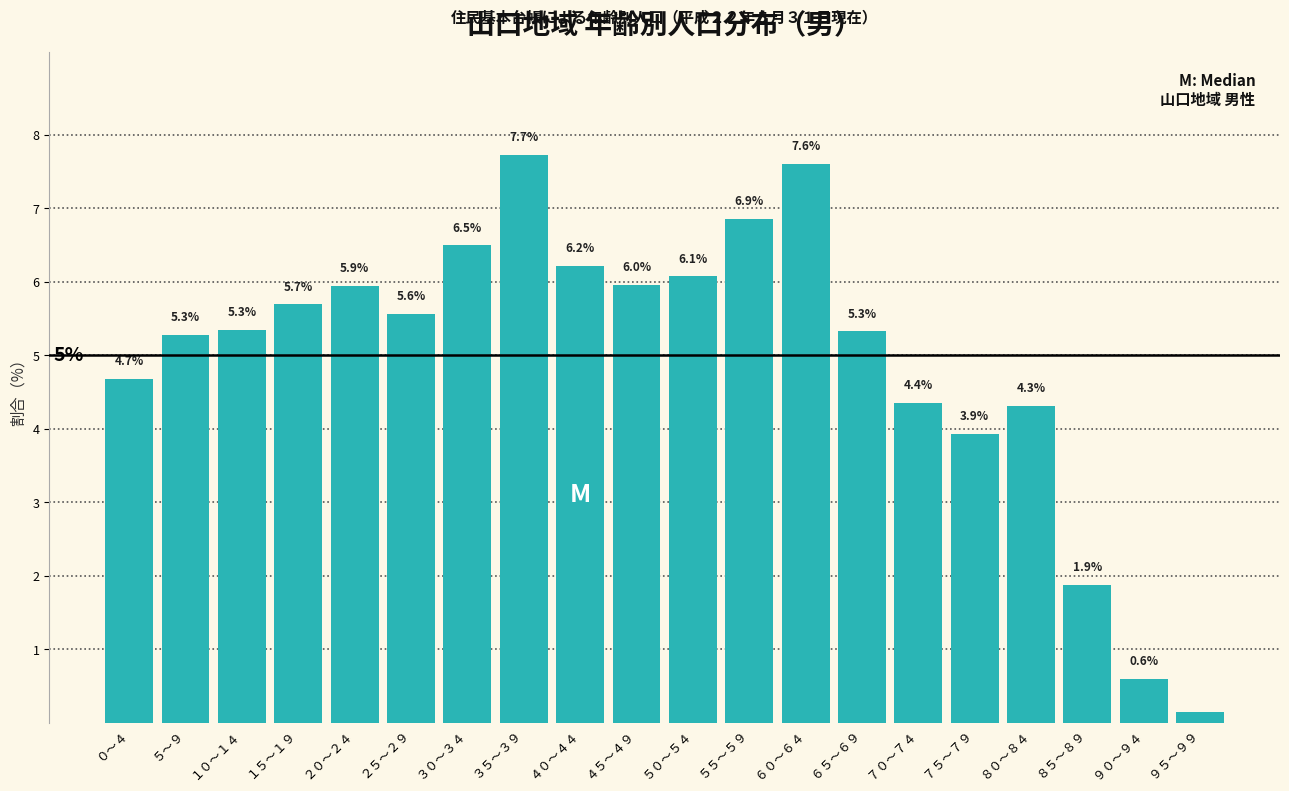

Between １５～１９ and ８０～８４, which is larger?

１５～１９